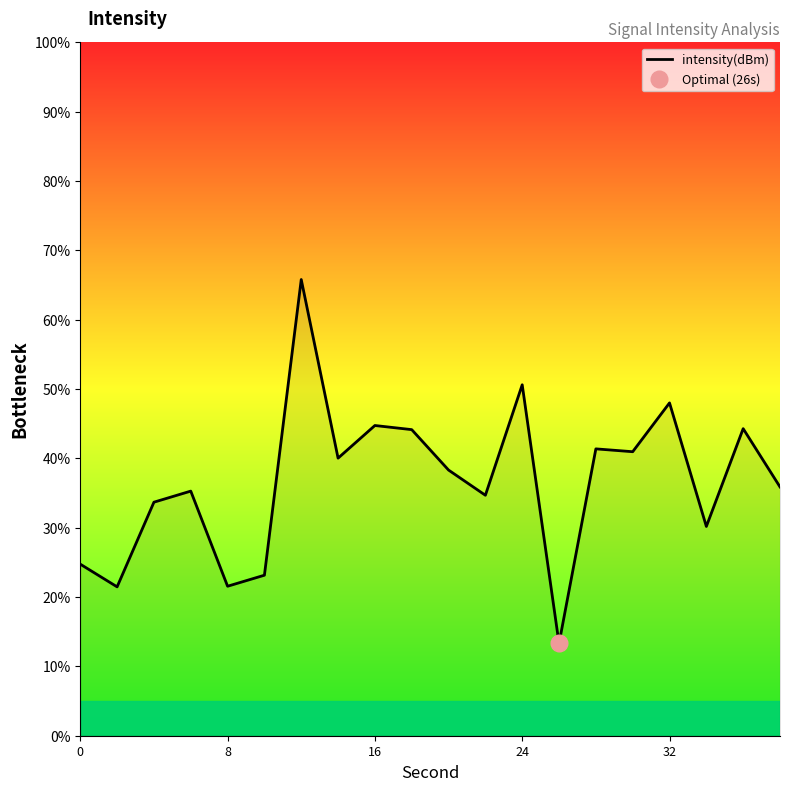

How many data points are less than 38?

10